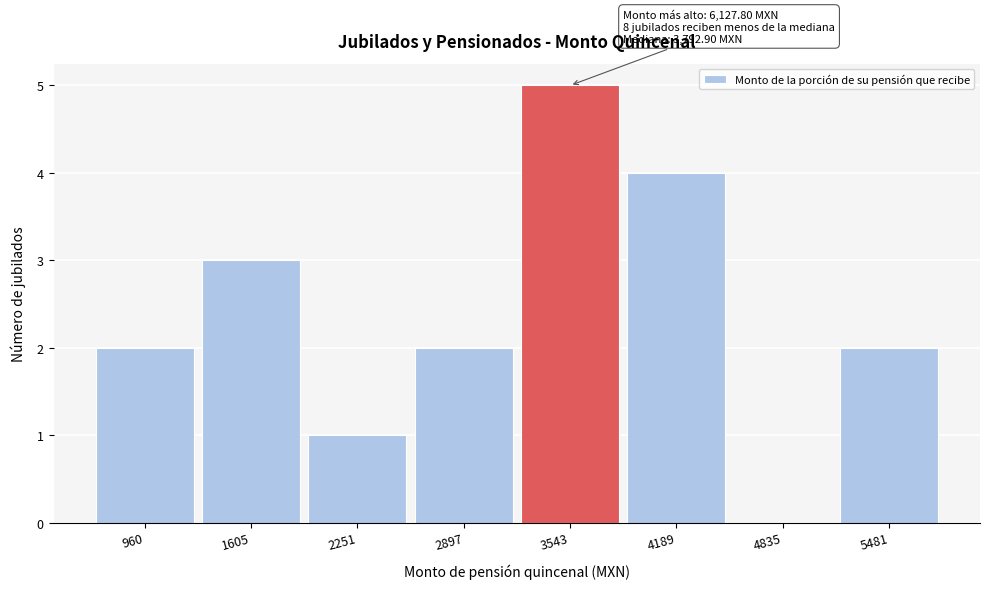

Reading left to right, extract all data points from this chart.

960=2	1605=3	2251=1	2897=2	3543=5	4189=4	4835=0	5481=2